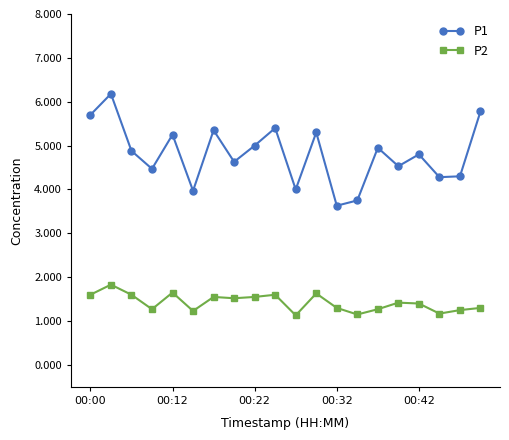

What is the value of the P2 point at the 20th from the left?

1.3